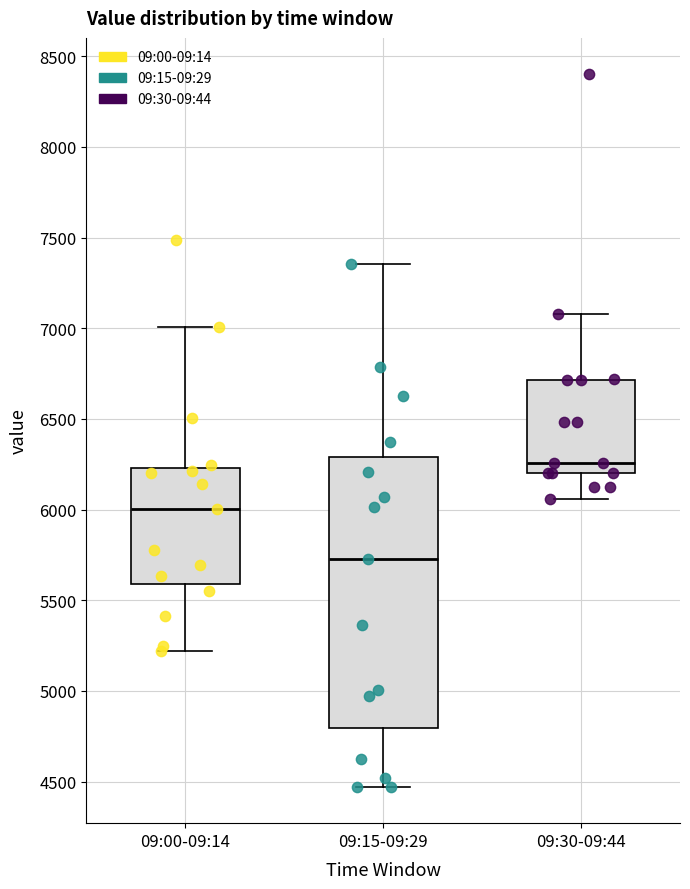

Where does the lower whisker of the box for 09:30-09:44 end on the y-axis? The values are not printed on the chart, so give them approximately, as read against the axis.

6050